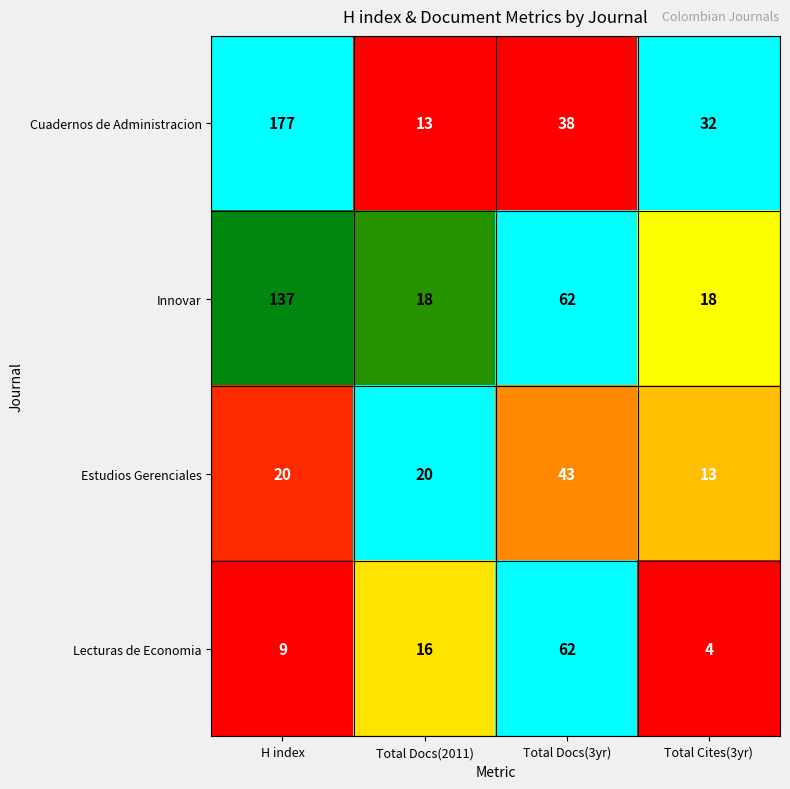

The Estudios Gerenciales series shows 11 at Total Docs(3yr). True or false?

False